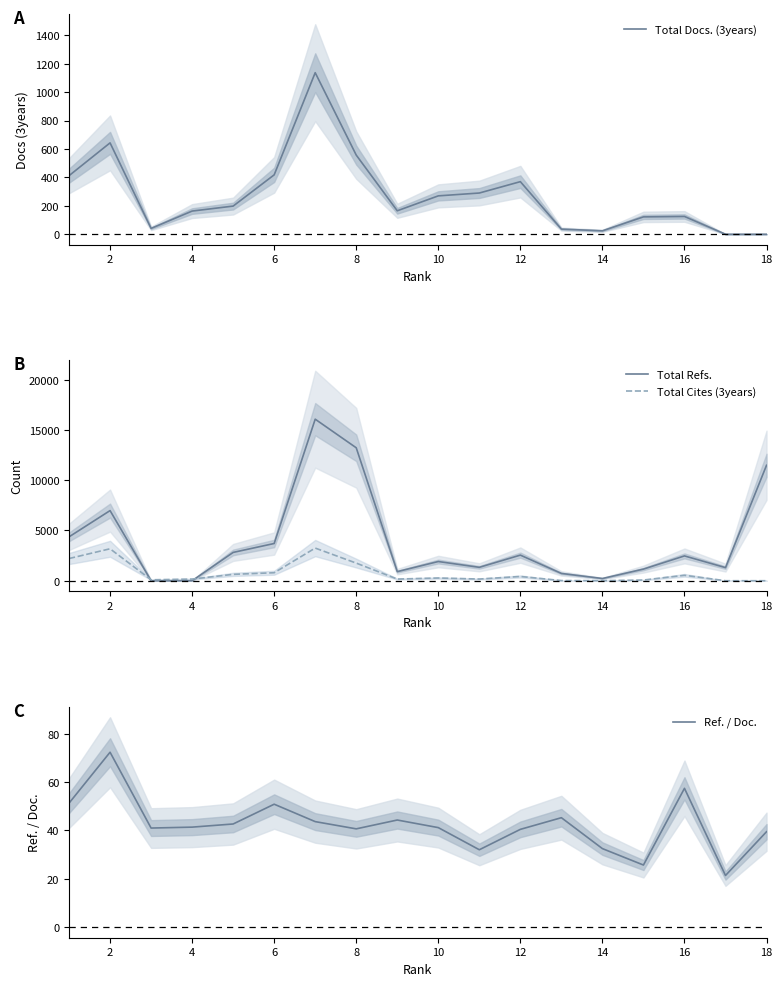

What are all the series names shown in the legend?

Total Docs. (3years), Total Refs., Total Cites (3years), Ref. / Doc.